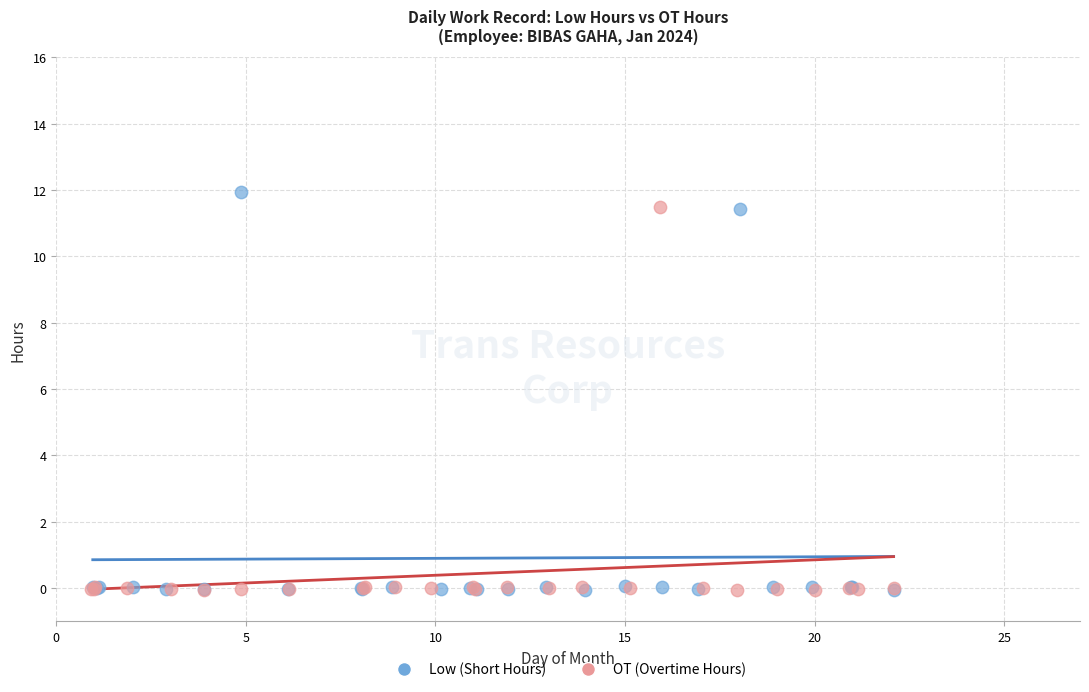

What are all the series names shown in the legend?

Low (Short Hours), OT (Overtime Hours)